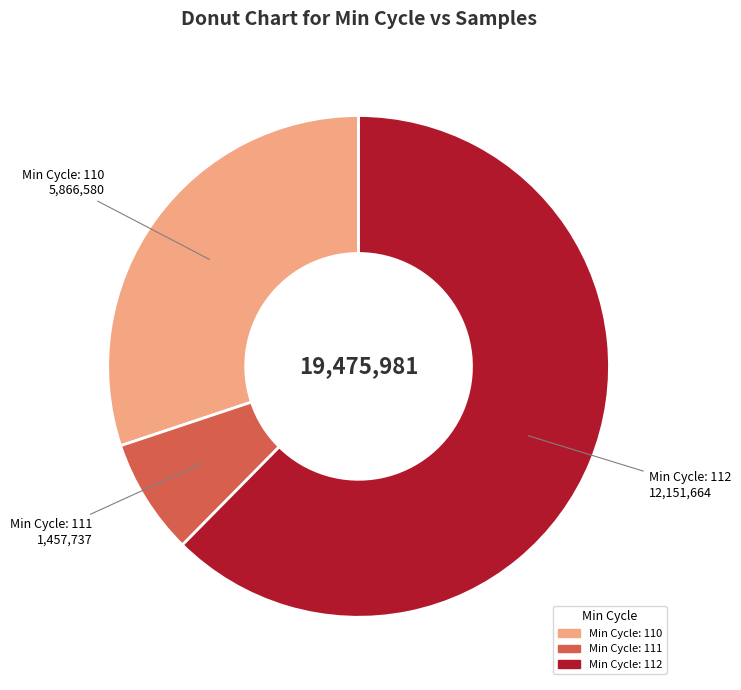

Is there any slice that represents more than half of the pie?

Yes